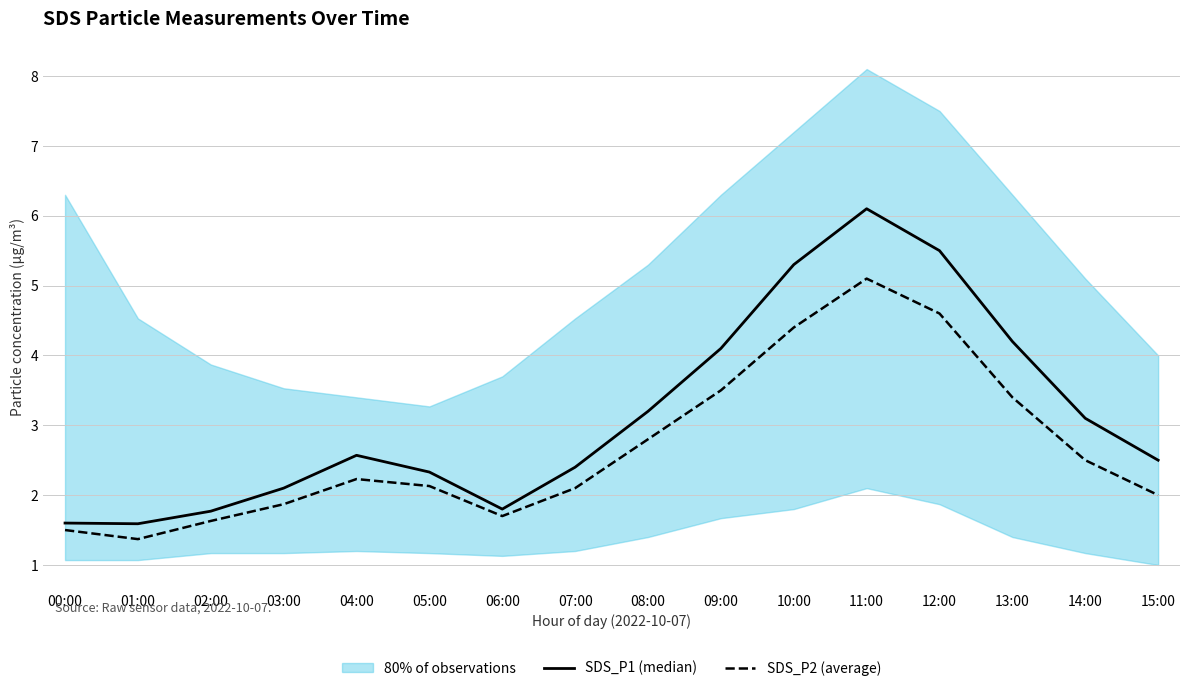

What is the difference between the SDS_P2 (average) values at 11:00 and 01:00?

3.7